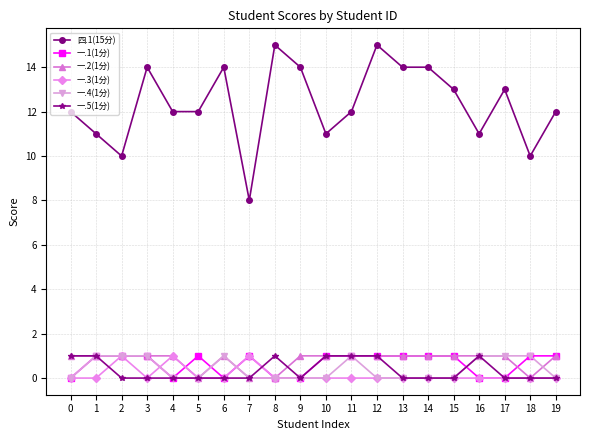

Which series changed the most between 2 and 11?

四.1(15分)